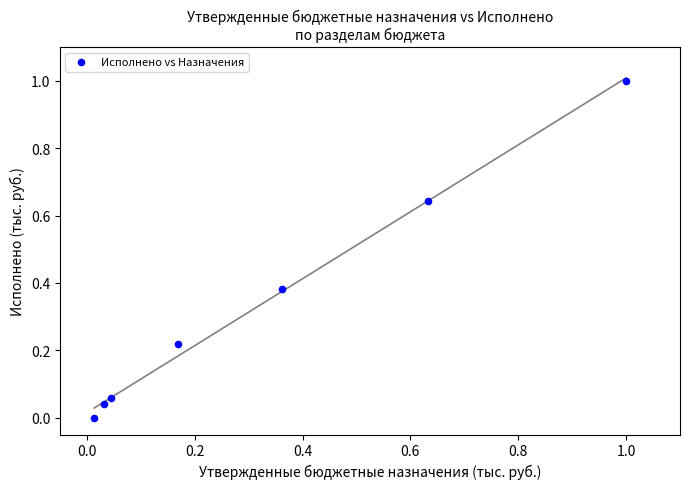

What is the range of Y values (max minus min)?

1.0